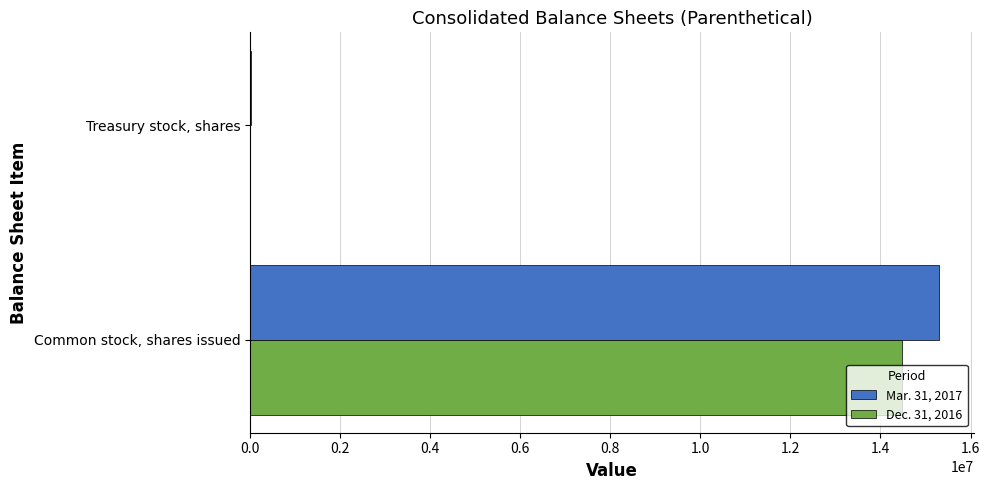

Is it true that Mar. 31, 2017 equals 15308378 at Common stock, shares issued?

True